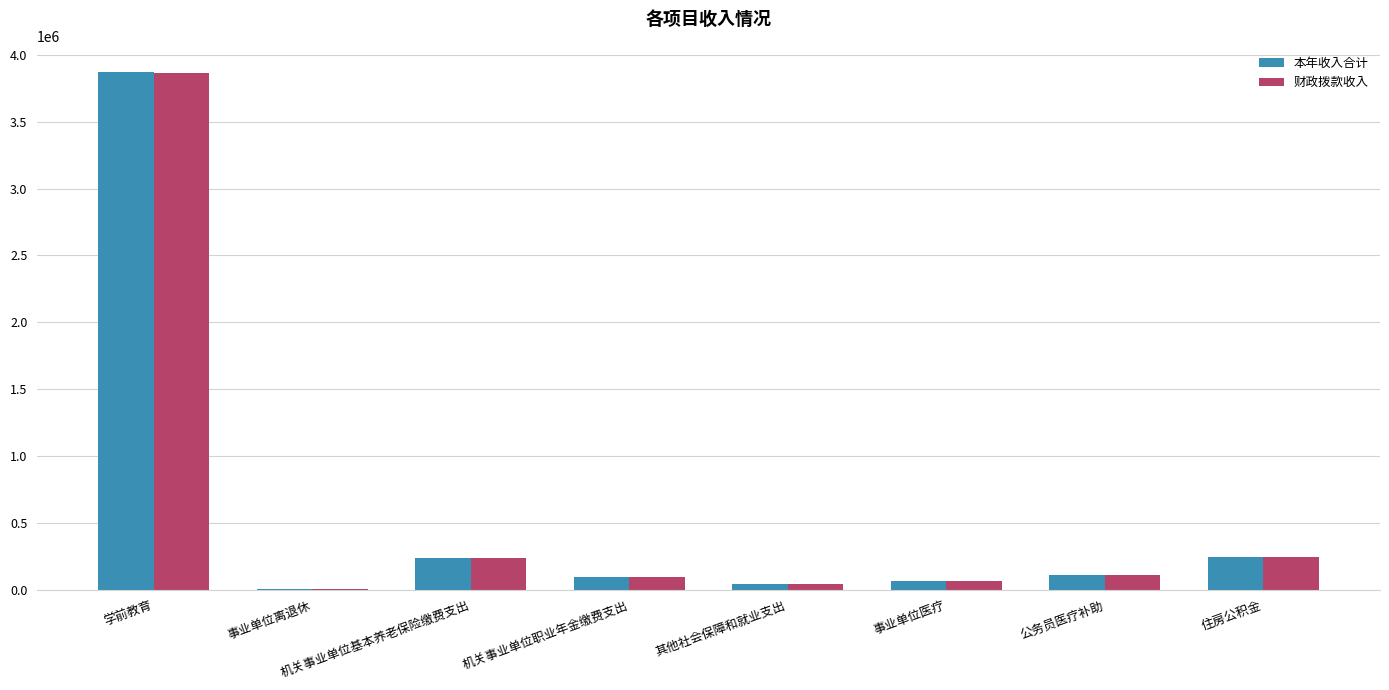

What is the sum of all 财政拨款收入 values?

4666052.5